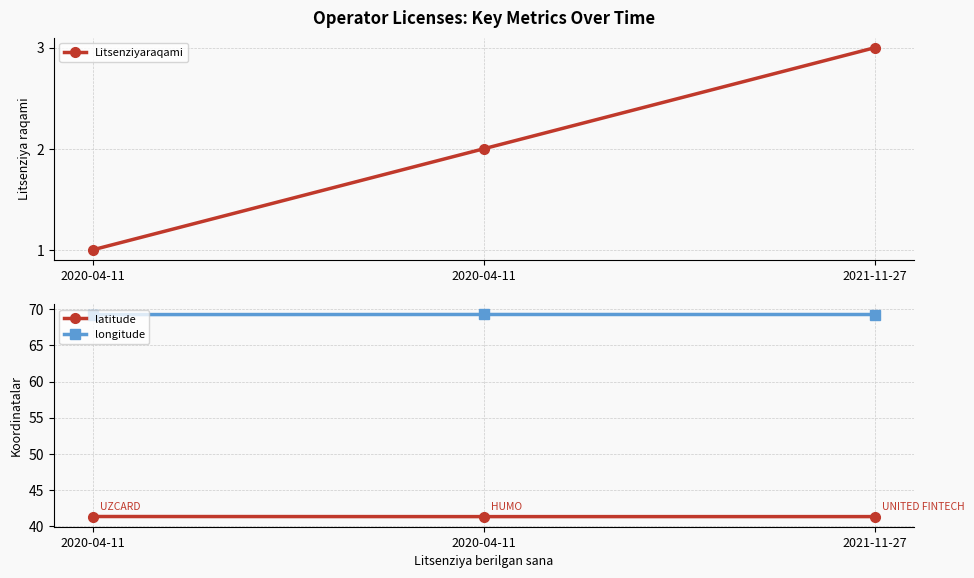

List the series in order of their overall mean, highest first.

longitude, latitude, Litsenziyaraqami